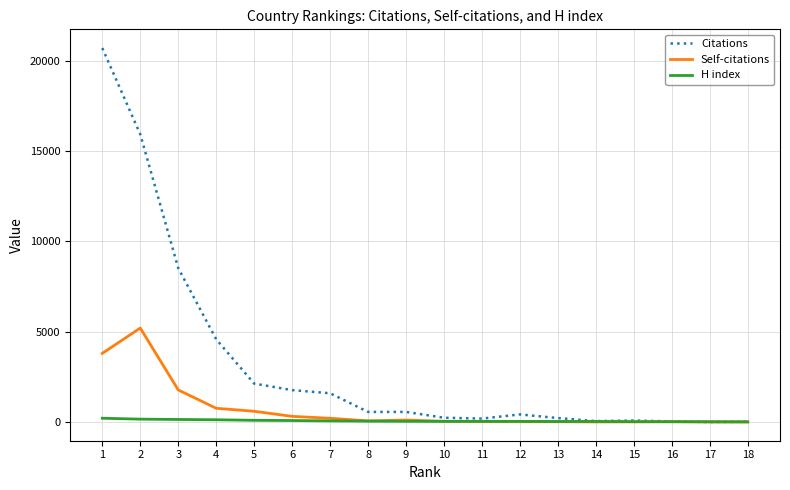

What is the maximum value for H index?

210